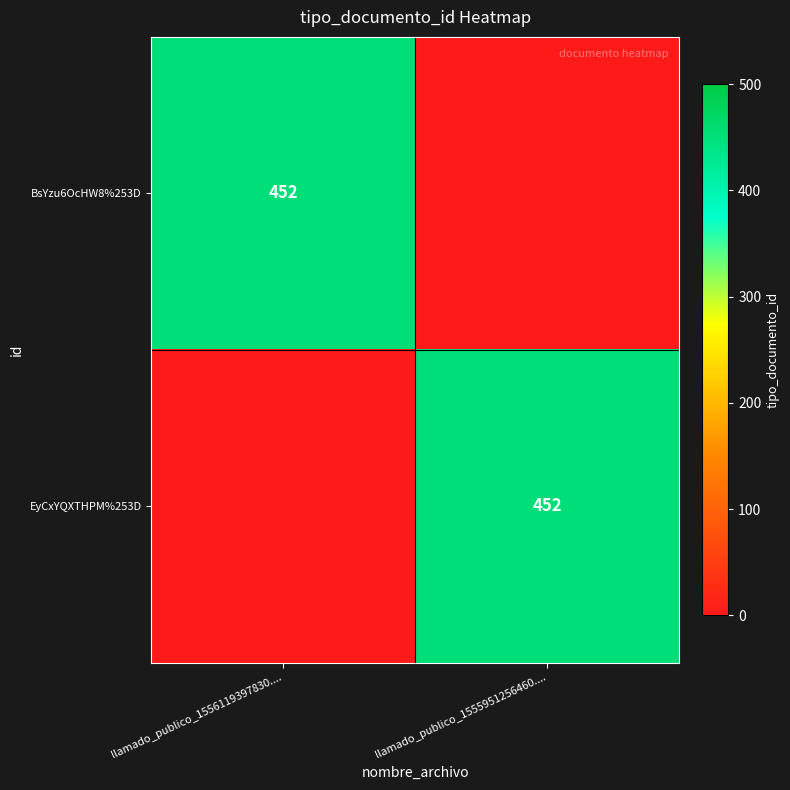

The value of BsYzu6OcHW8%253D at llamado_publico_1556119397830.... is 452. True or false?

True